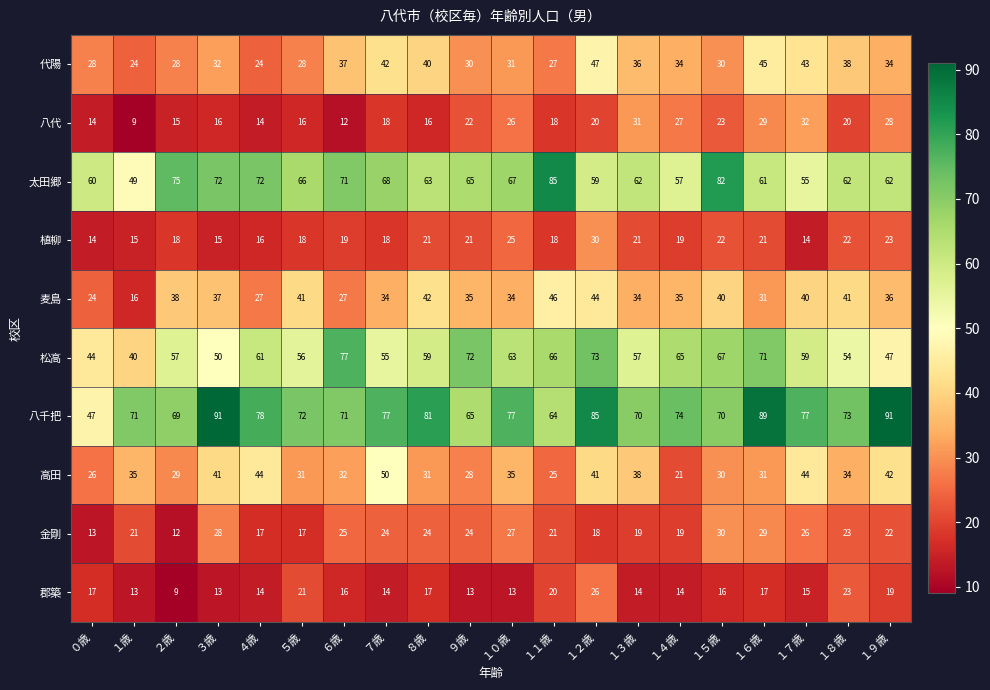

Count the number of data series in this chart.

10